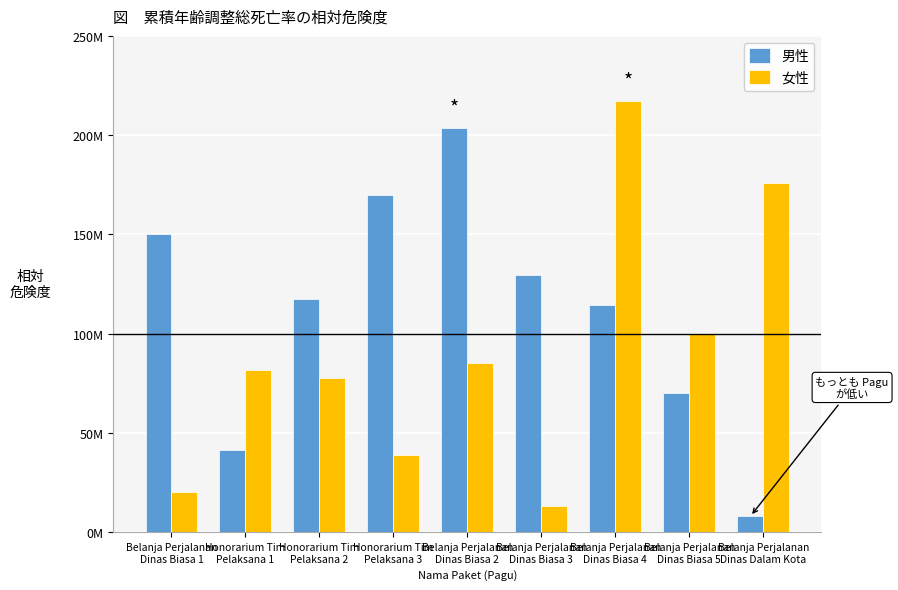

At how many categories does at least one series exceed 22184751?

9